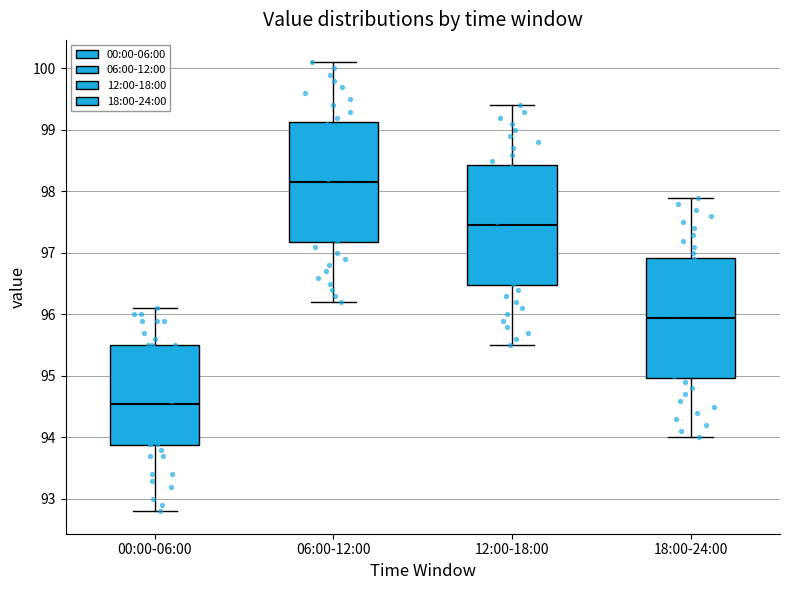

Which box's median line is the lowest?

00:00-06:00